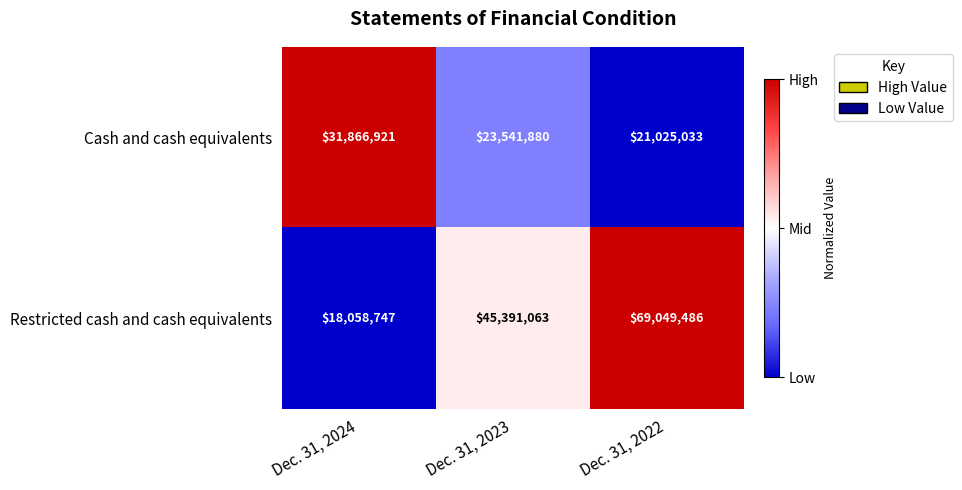

What is the difference between the second highest and minimum values in the Restricted cash and cash equivalents series?

27332316